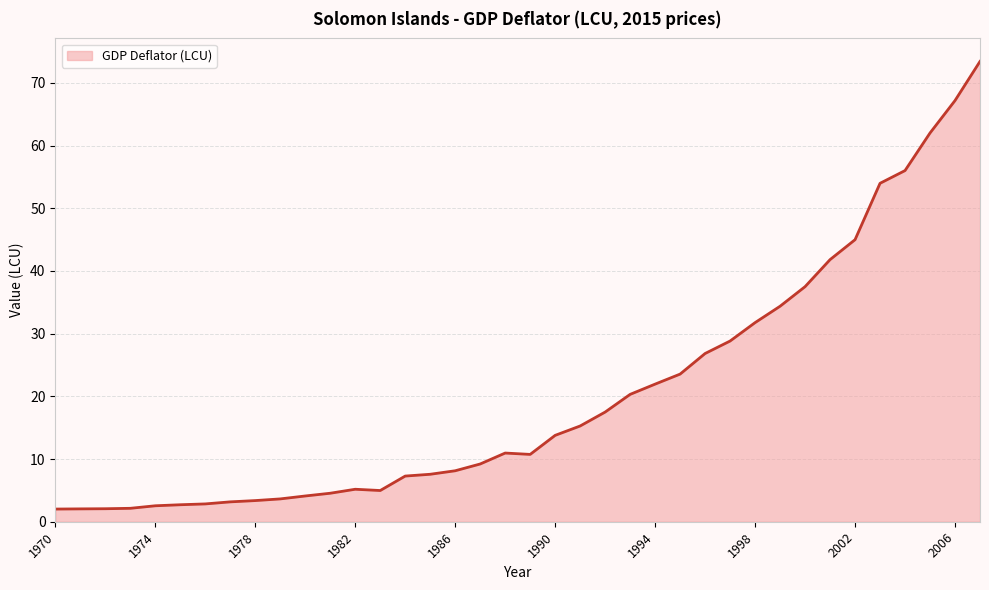

How many lines are shown in the chart?

1